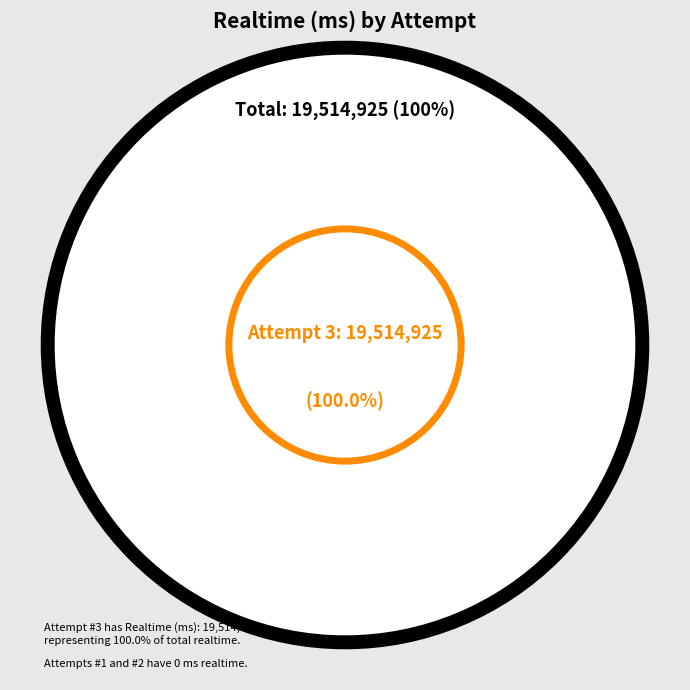

Which category has the biggest portion of the pie?

3